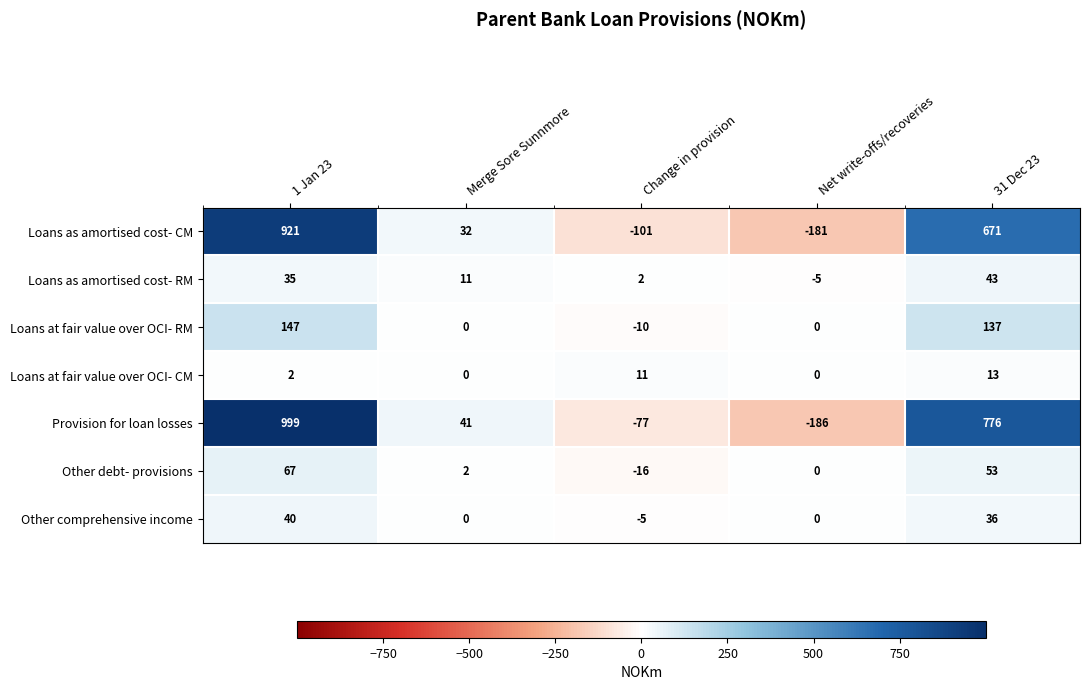

Which label corresponds to the largest value in the chart?

1 Jan 23